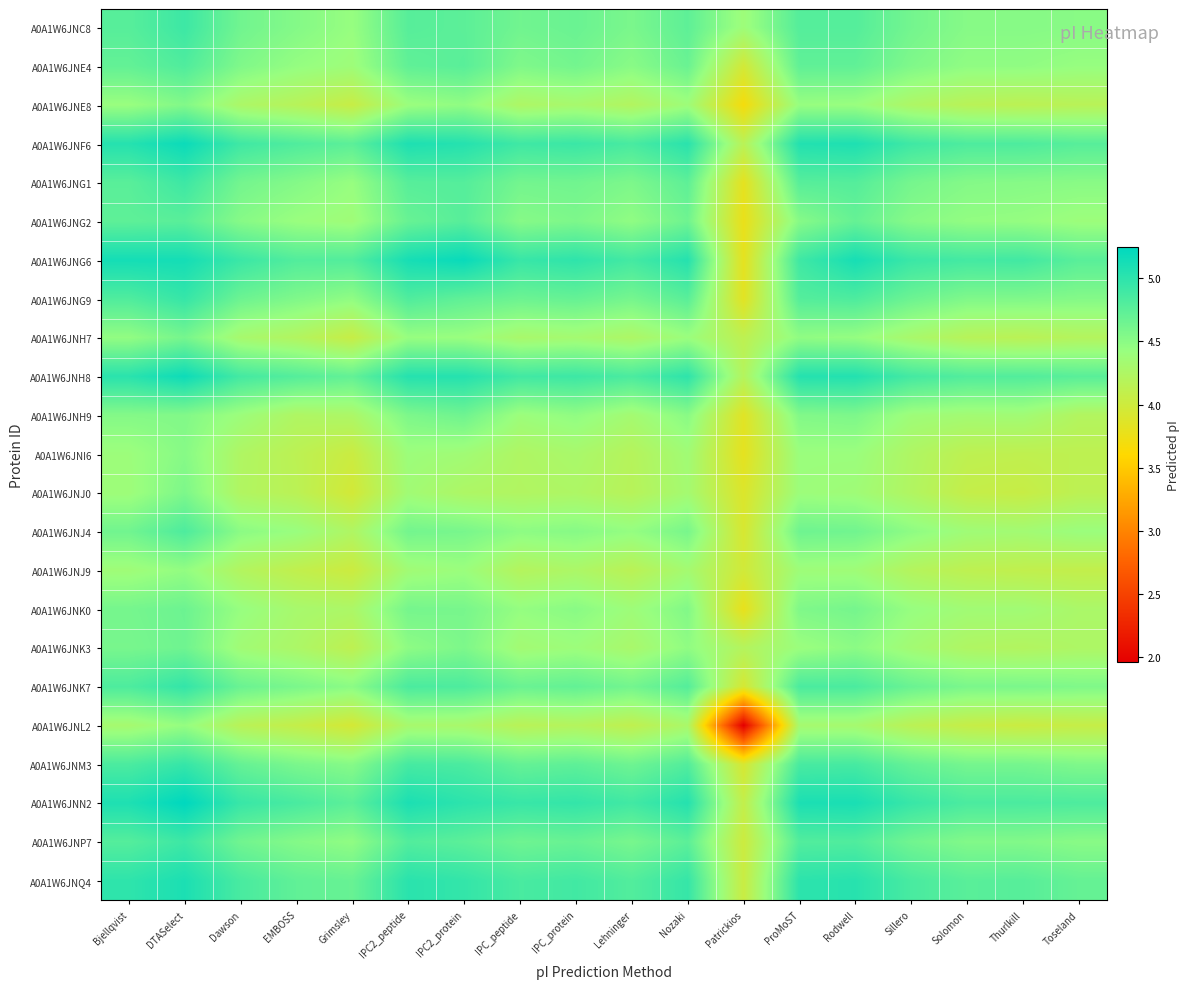

What is the minimum value shown in the chart?

2.0